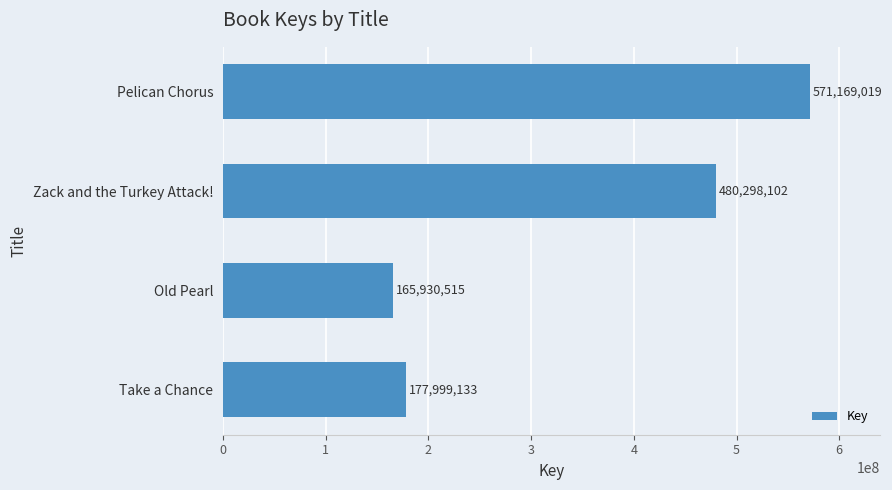

What is the average value?

348849192